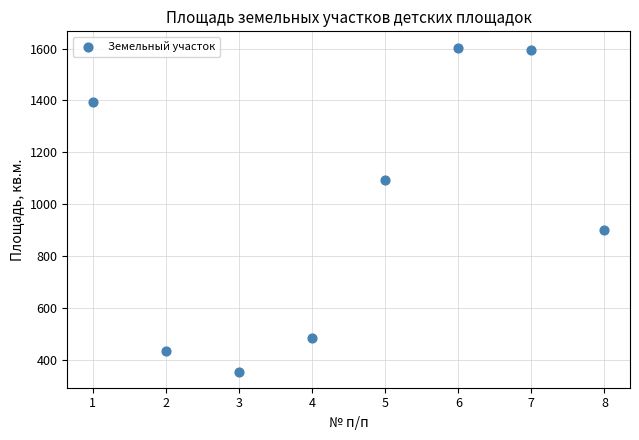

What Y value in the scatter plot is closest to 979?

899